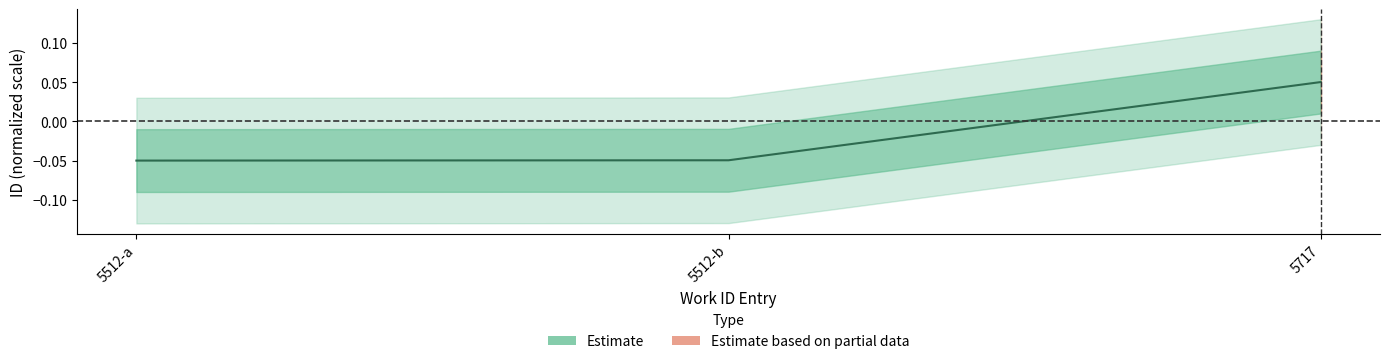

What position from the right is 5512-a?

3